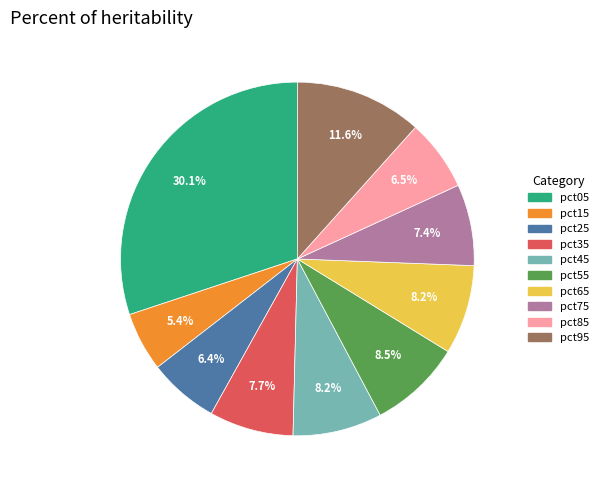

What is the total percentage of pct05 and pct65?

38.3%